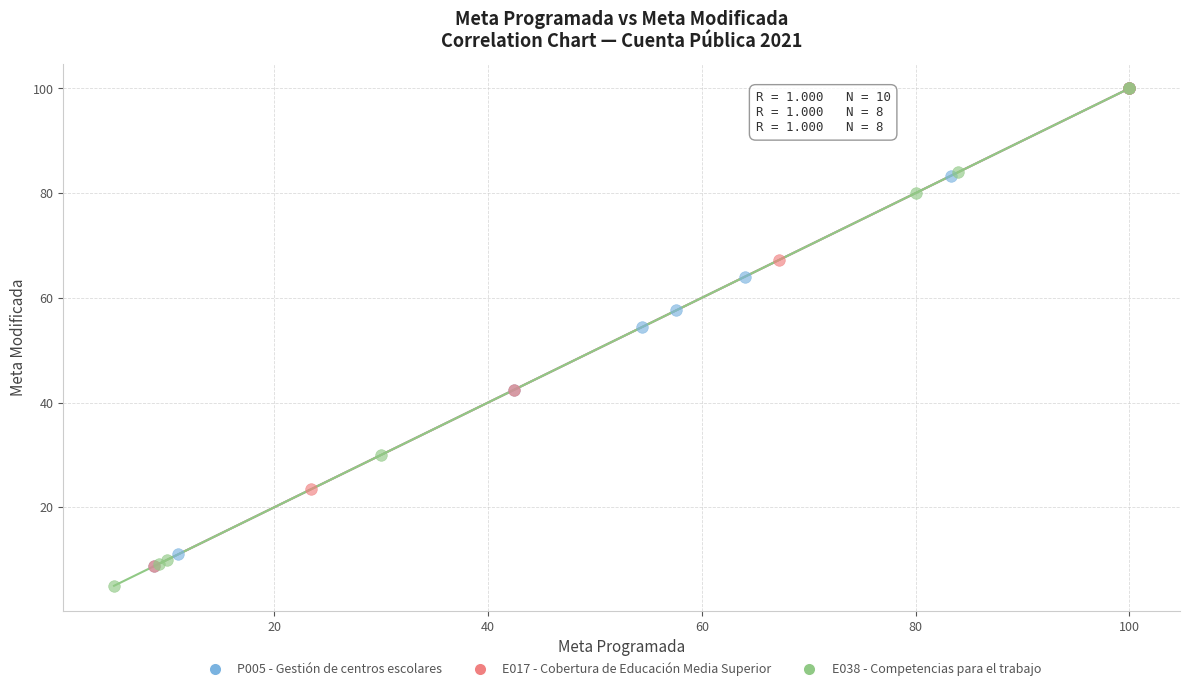

What are all the series names shown in the legend?

P005 - Gestión de centros escolares, E017 - Cobertura de Educación Media Superior, E038 - Competencias para el trabajo